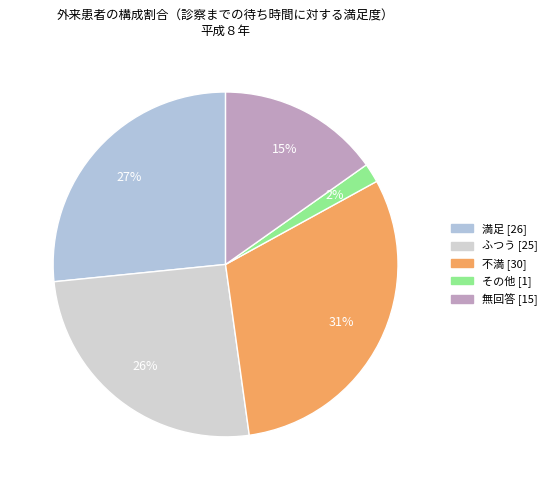

How many slices are in this pie chart?

5